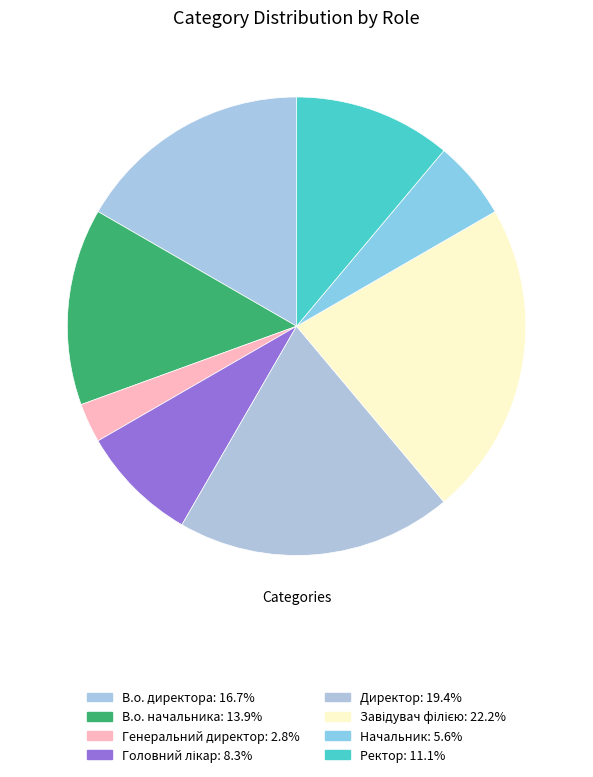

Is it true that Ректор is 11% of the pie?

True